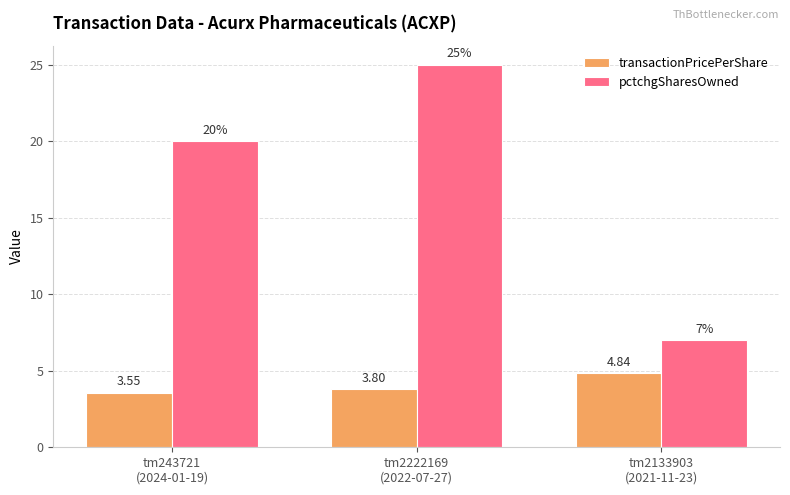

Which series has the largest range (max minus min)?

pctchgSharesOwned